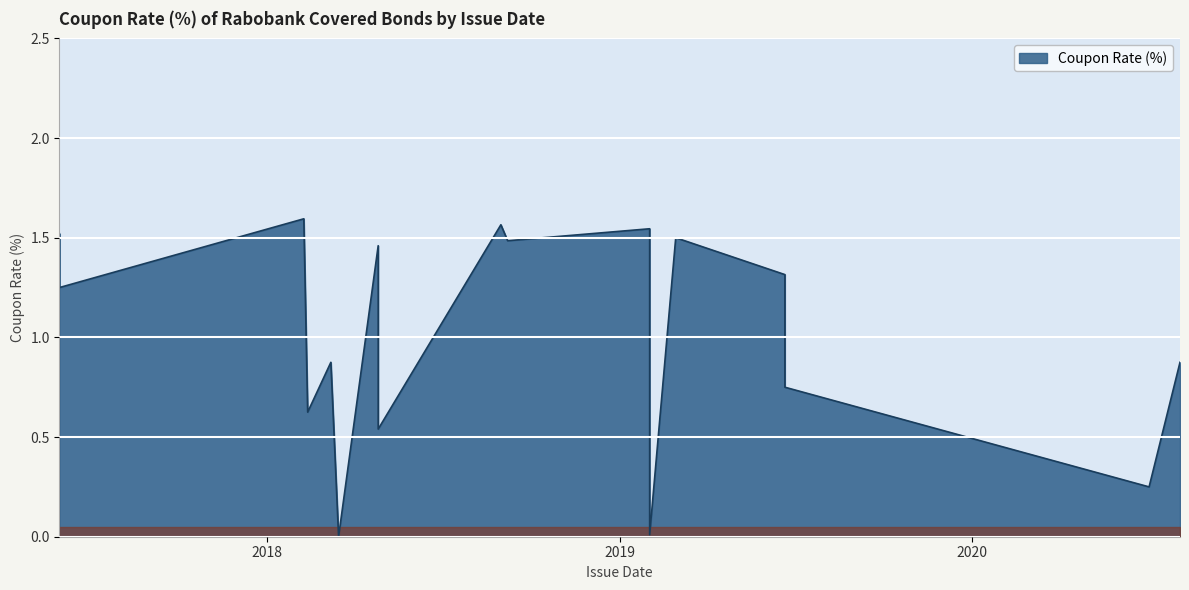

List the labels in order of value, smallest first.

2018-03-16, 2019-02-01, 2020-07-02, 2018-04-26, 2018-02-12, 2019-06-21, 2018-03-08, 2020-08-03, 2017-05-31, 2019-06-21, 2018-04-26, 2018-09-07, 2019-02-28, 2017-05-31, 2019-02-01, 2018-08-31, 2018-02-08